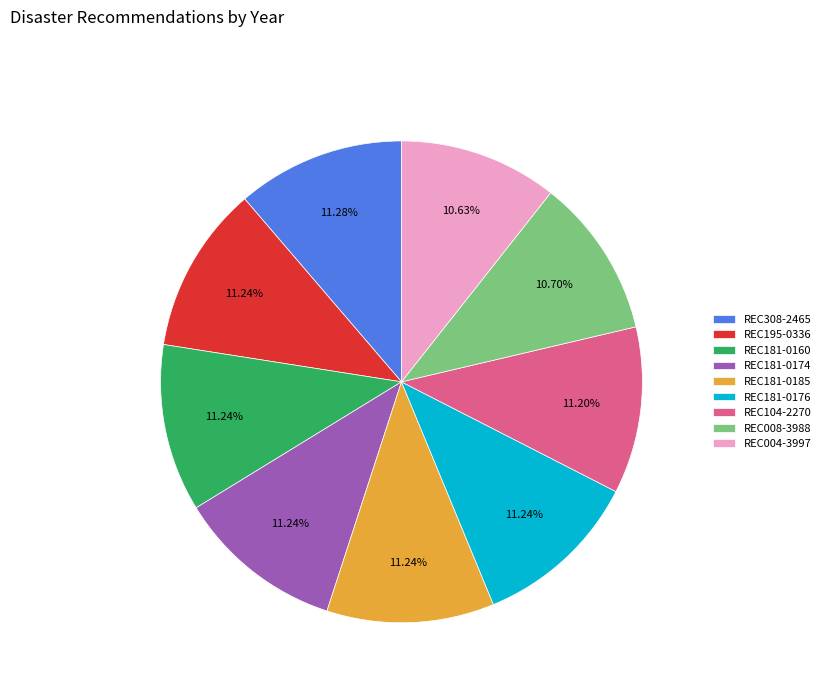

Approximately how many times larger is the value at REC104-2270 compared to REC308-2465?

1.0